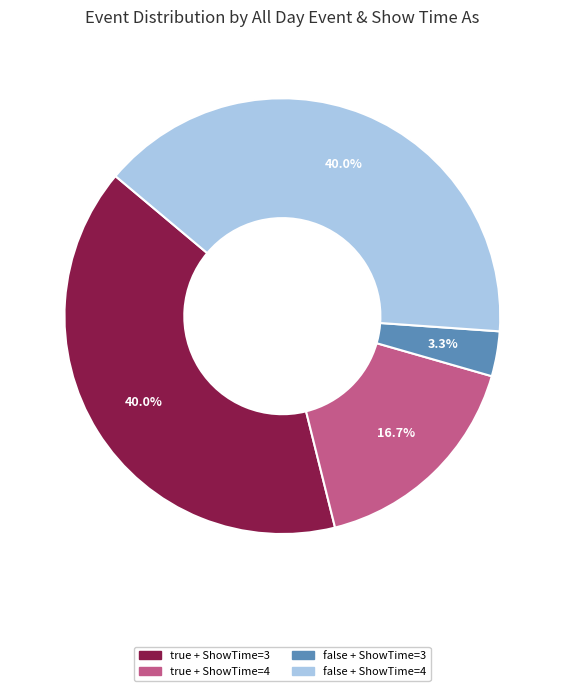

Between false + ShowTime=3 and true + ShowTime=4, which is larger?

true + ShowTime=4